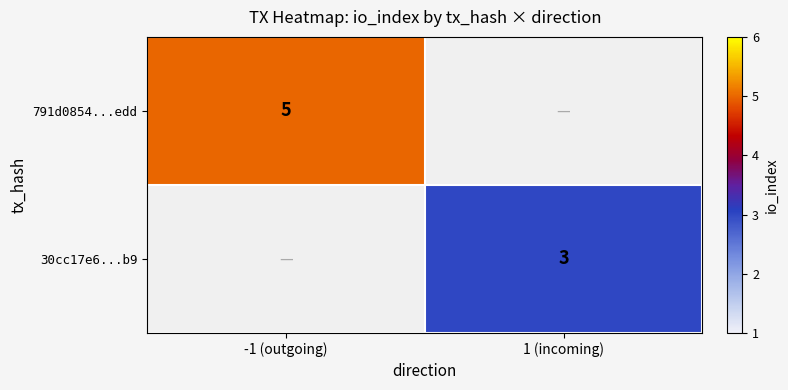

What is the difference between the highest and lowest values at -1 (outgoing)?

5